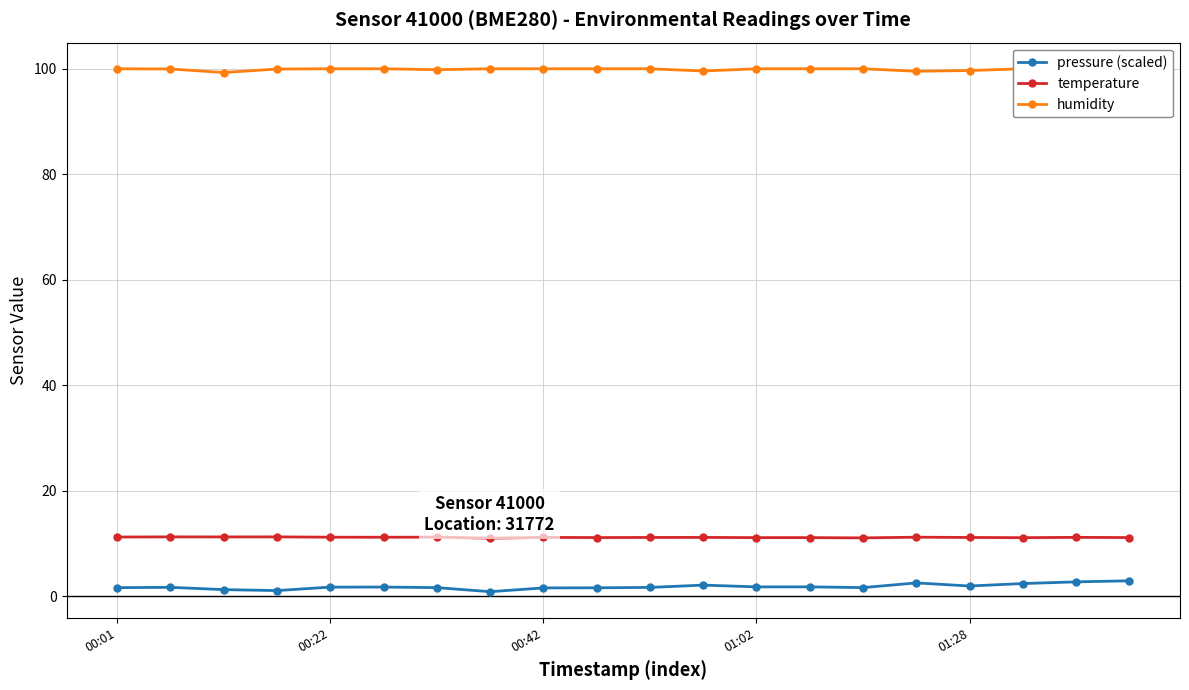

True or false: pressure (scaled) and temperature cross at least once.

False